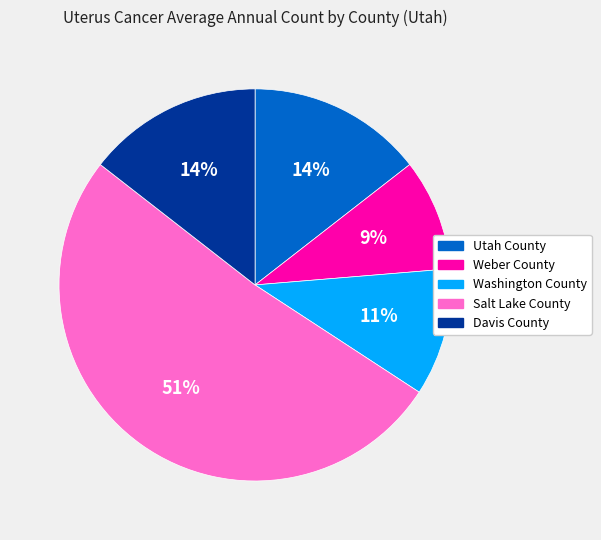

Is the sum of Utah County and Weber County greater than half?

No